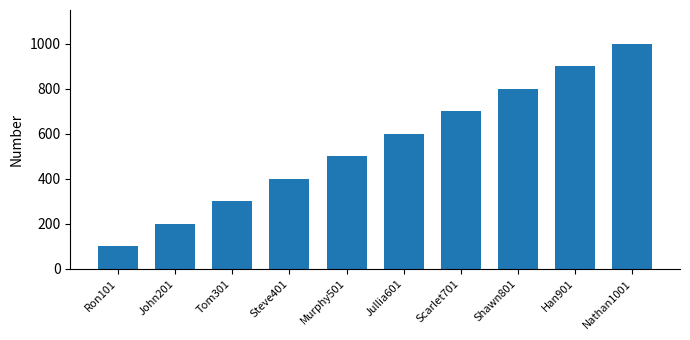

At which category does the chart reach its peak across all series?

Nathan1001